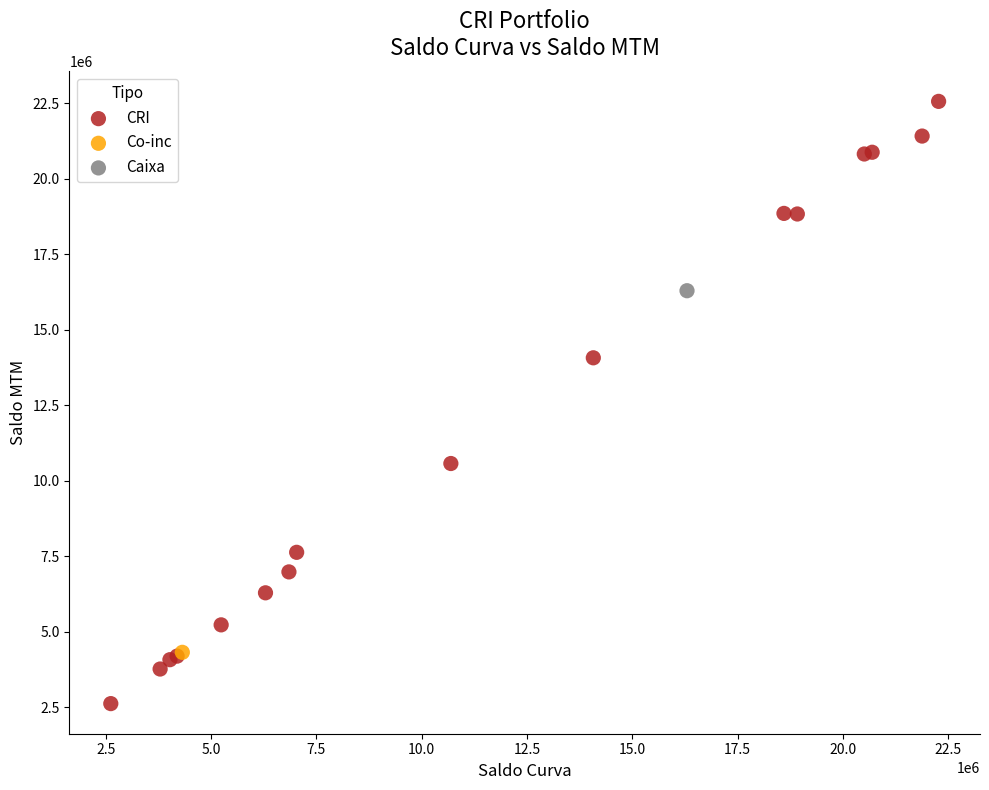

What are all the series names shown in the legend?

CRI, Co-inc, Caixa